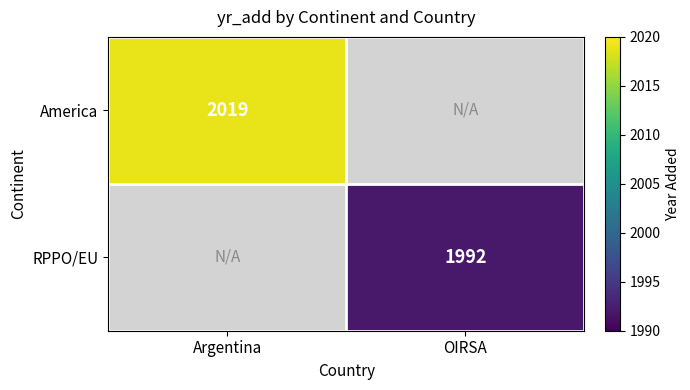

True or false: RPPO/EU has a value of 3313.7 at OIRSA.

False